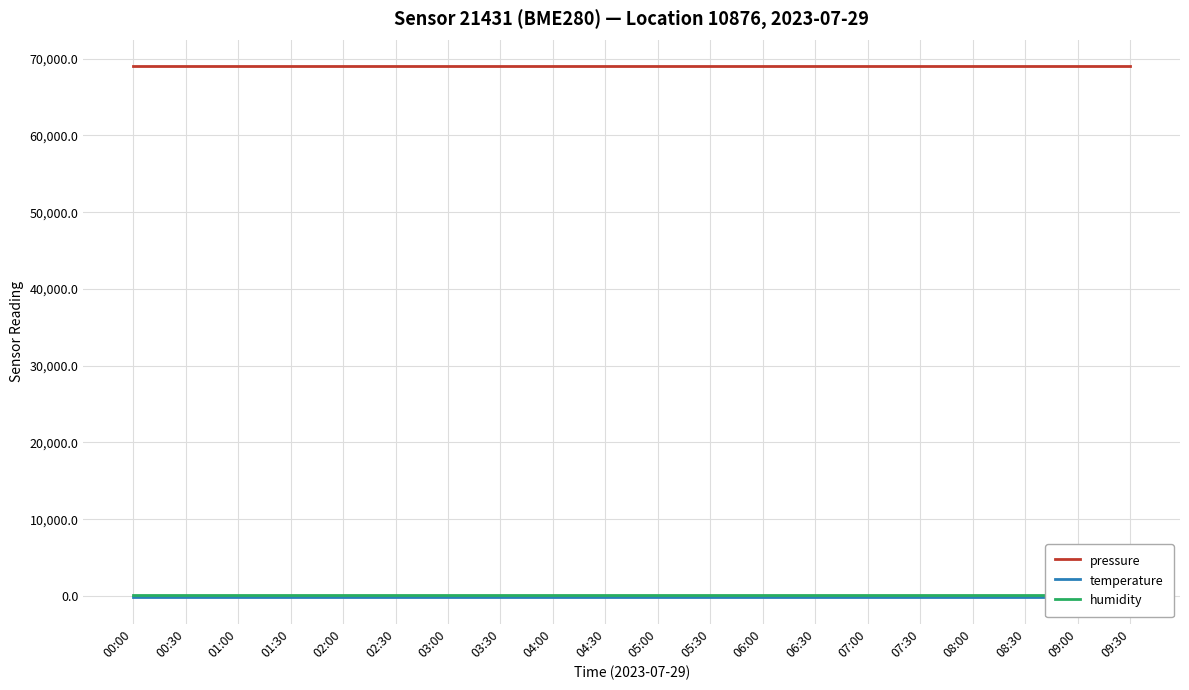

What is the spread (max minus min) of values at 04:00?

69148.2